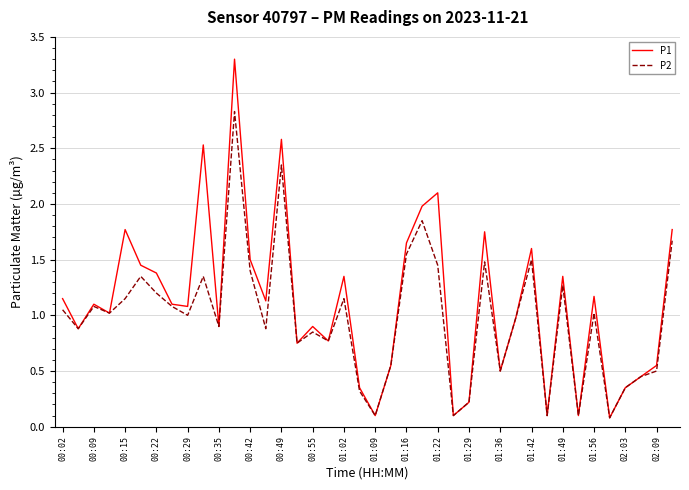

Which series has the widest spread of values?

P1